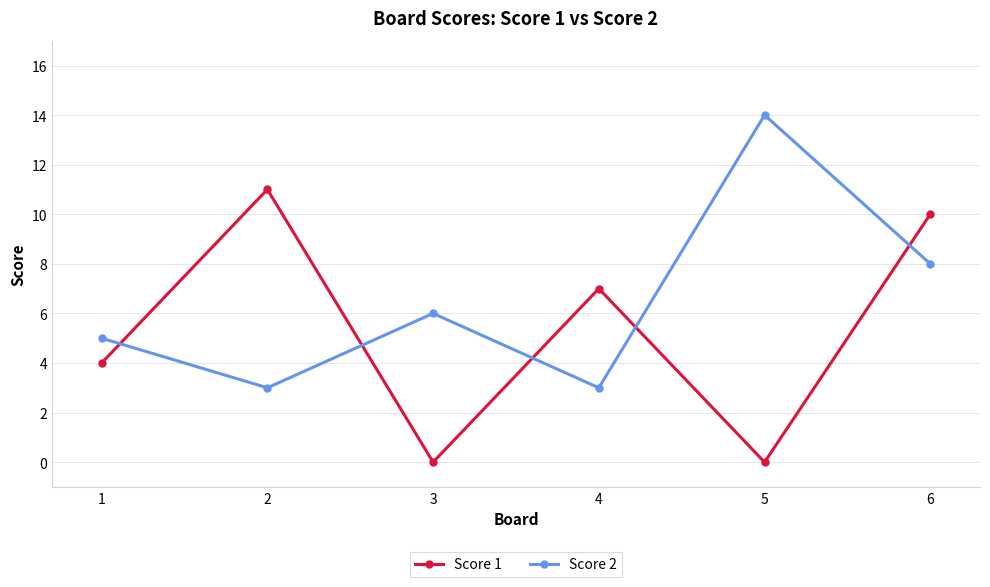

What is the total value across all series at 5?

14